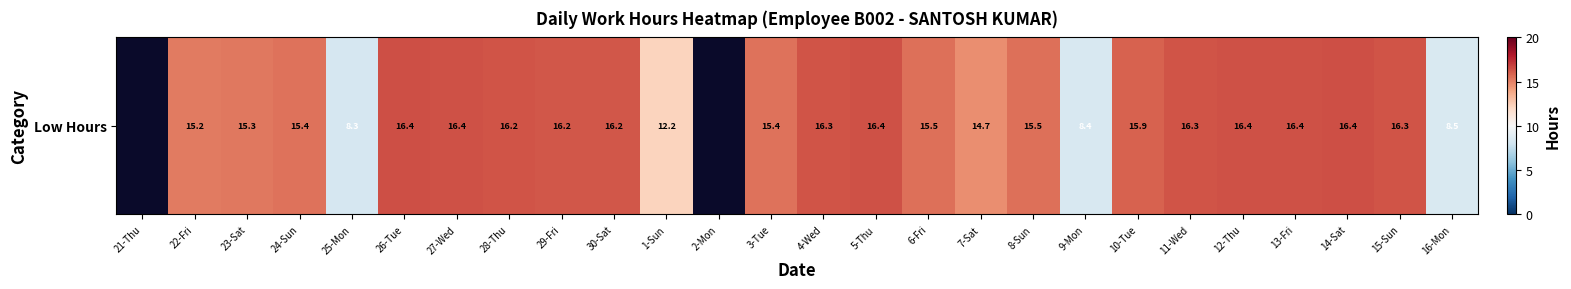

What is the change in value from 27-Wed to 6-Fri?

-0.9